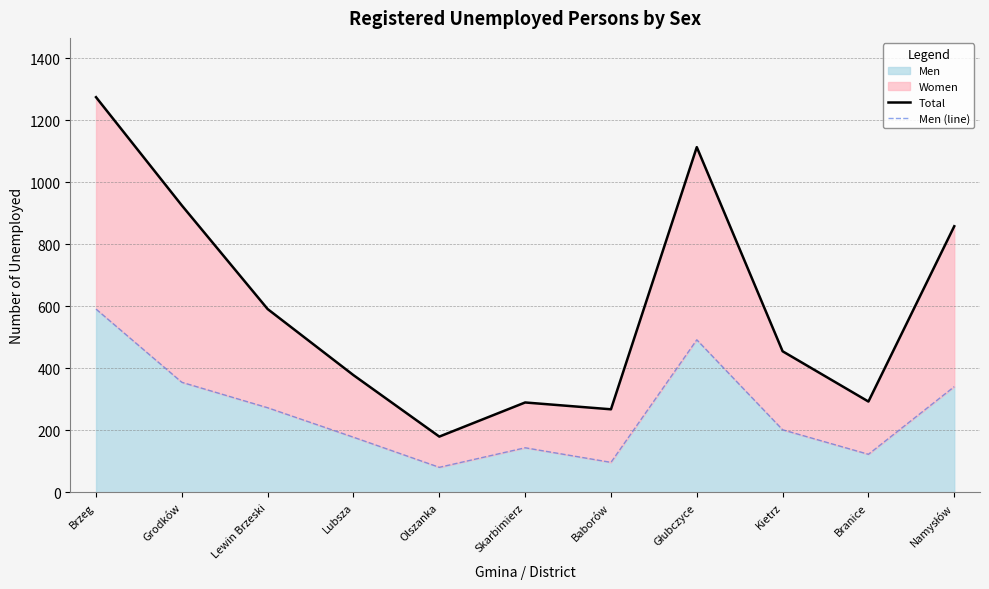

True or false: Men (line) and Total intersect in this chart.

False